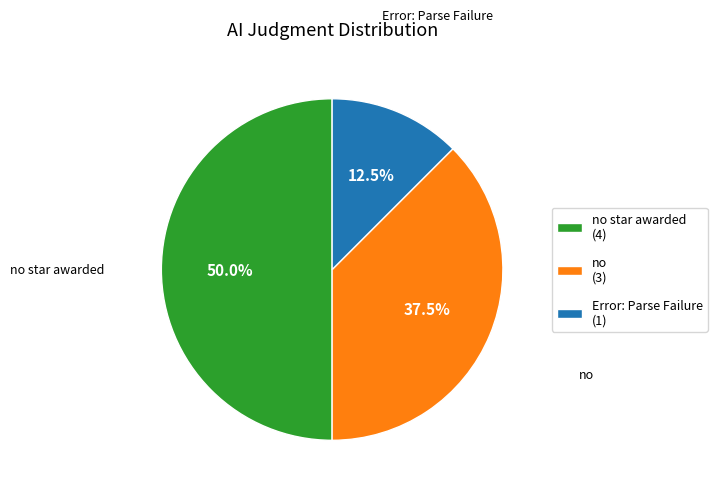

What is the smallest slice in the pie chart?

Error: Parse Failure